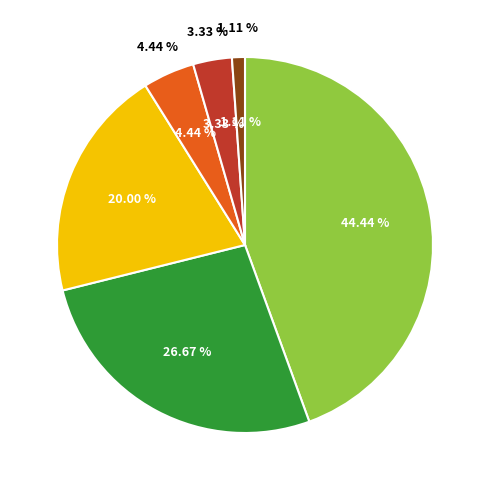

What is the change in value from Fixed Layout eBook to Other?

-2